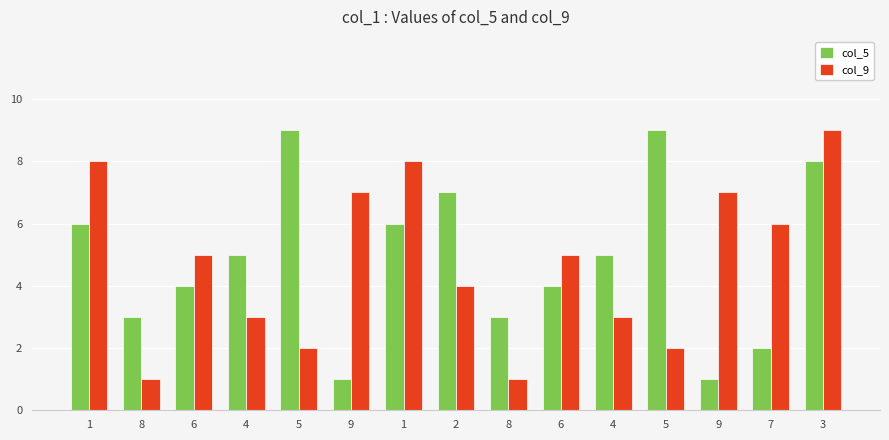

What is the maximum value shown in the chart?

9